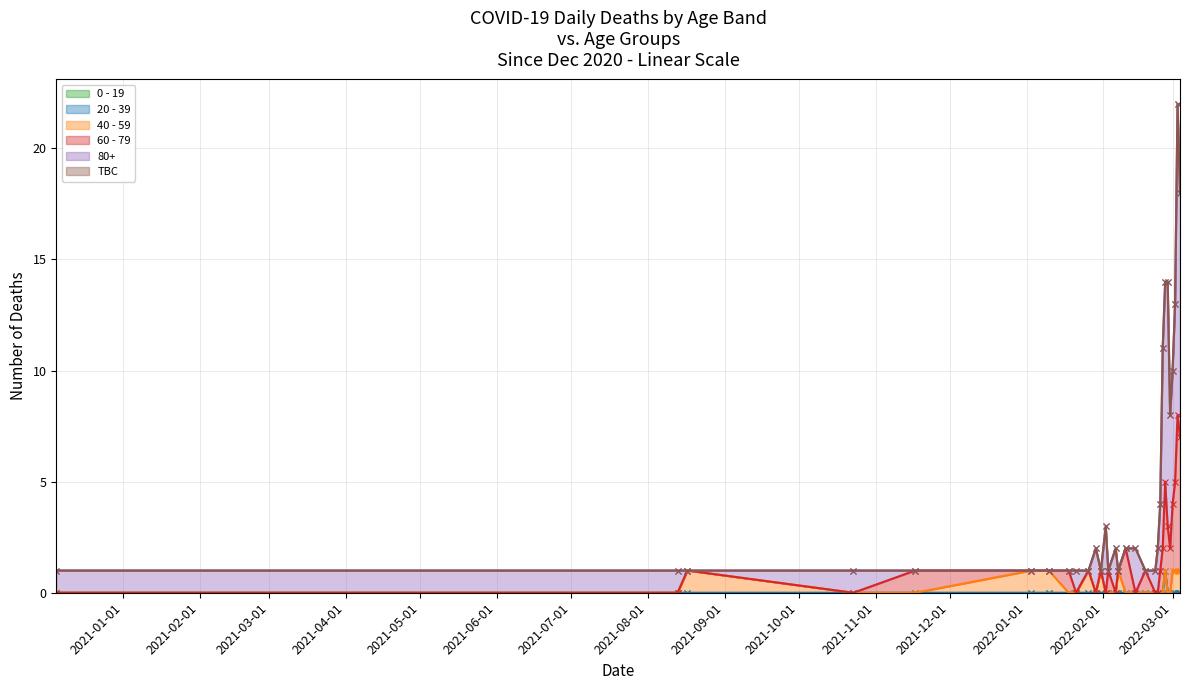

Which series has the largest total across all categories?

80+